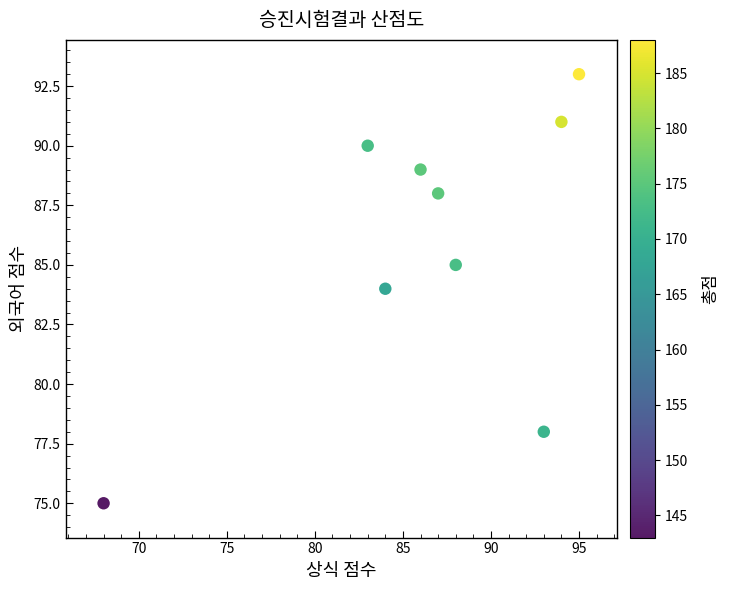

What is the range of X values (max minus min)?

27